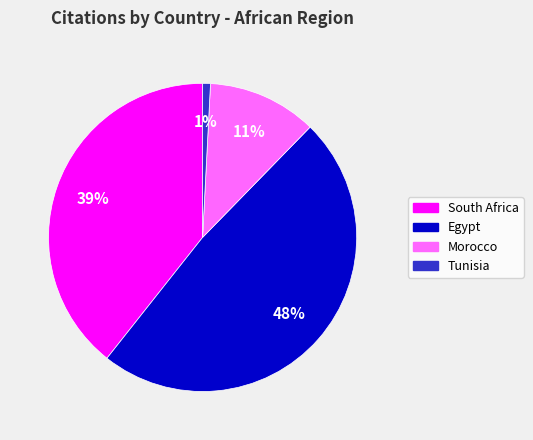

To the nearest percent, what portion does South Africa represent?

39%